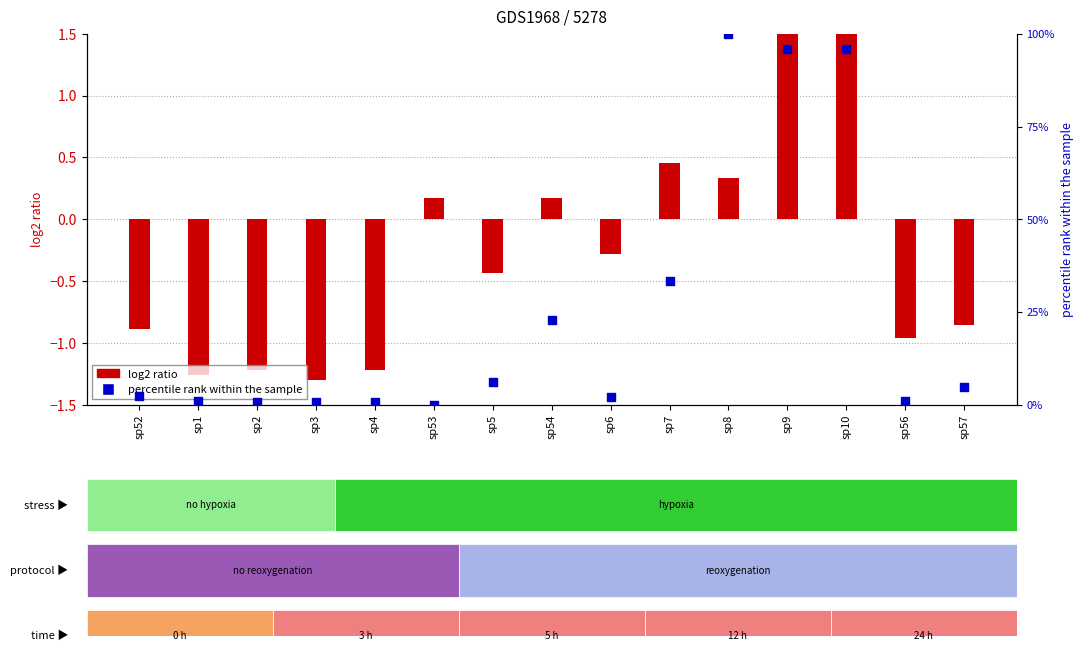

Which series contains the lowest Y value?

log2 ratio